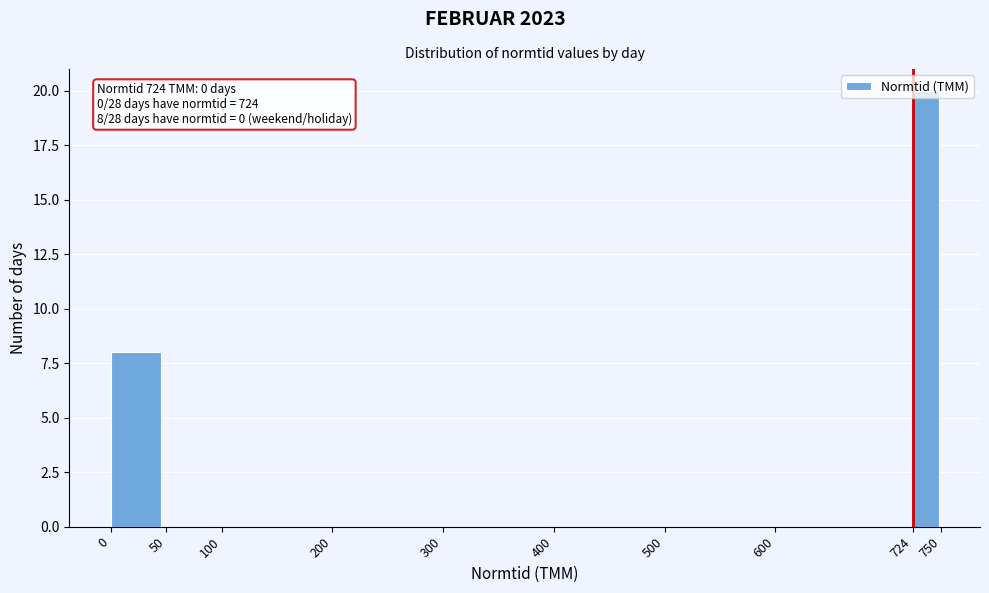

Over which range of the x-axis is the bar tallest?

724 to 750